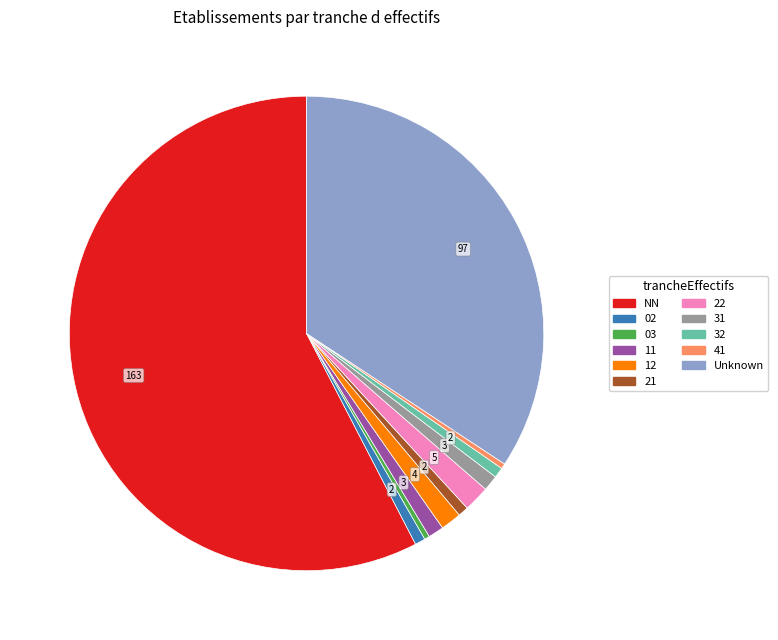

Is there a majority slice in this chart?

Yes